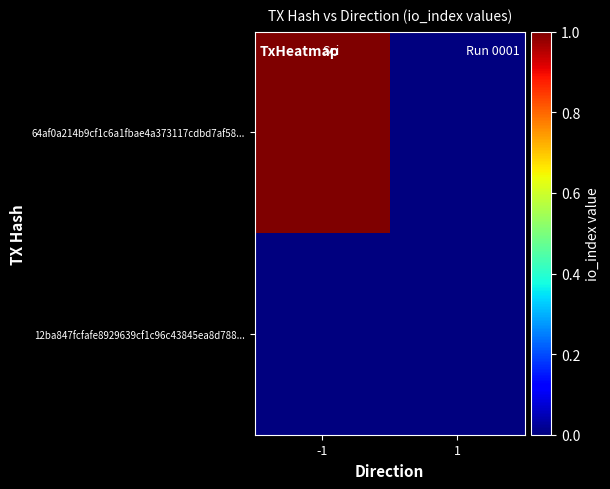

Rank the series by their maximum value, from lowest to highest.

12ba847fcfafe8929639cf1c96c43845ea8d788..., 64af0a214b9cf1c6a1fbae4a373117cdbd7af58...